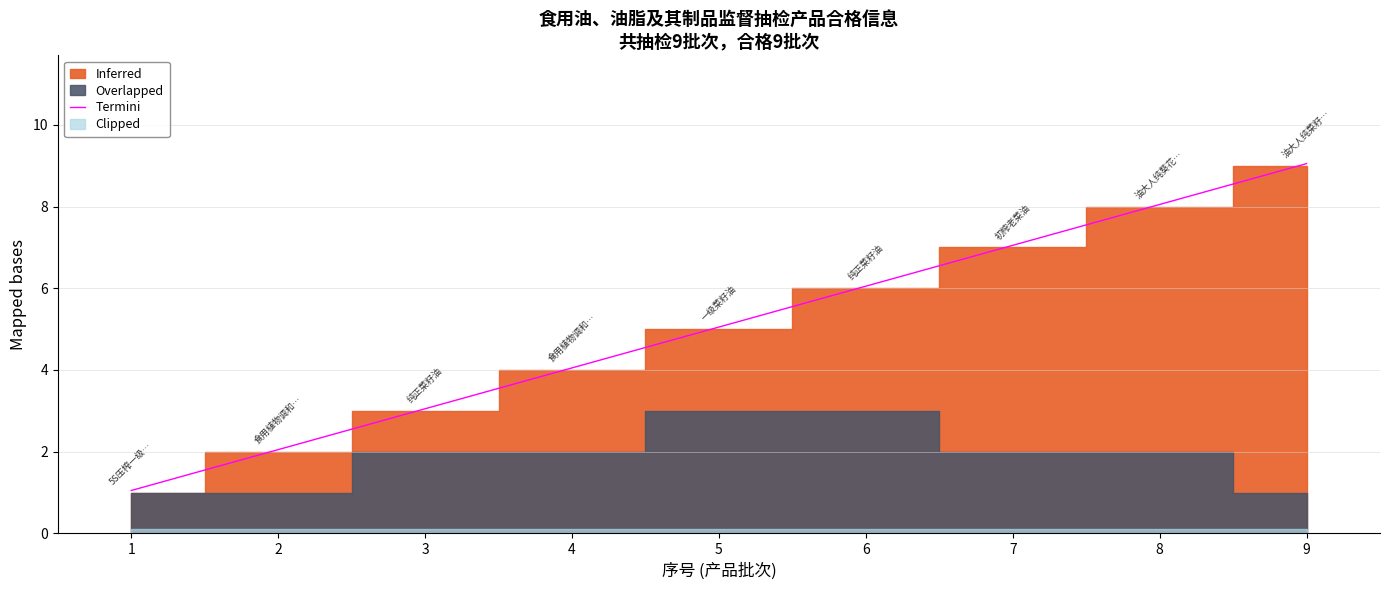

Which has a higher value, 9 or 8?

9